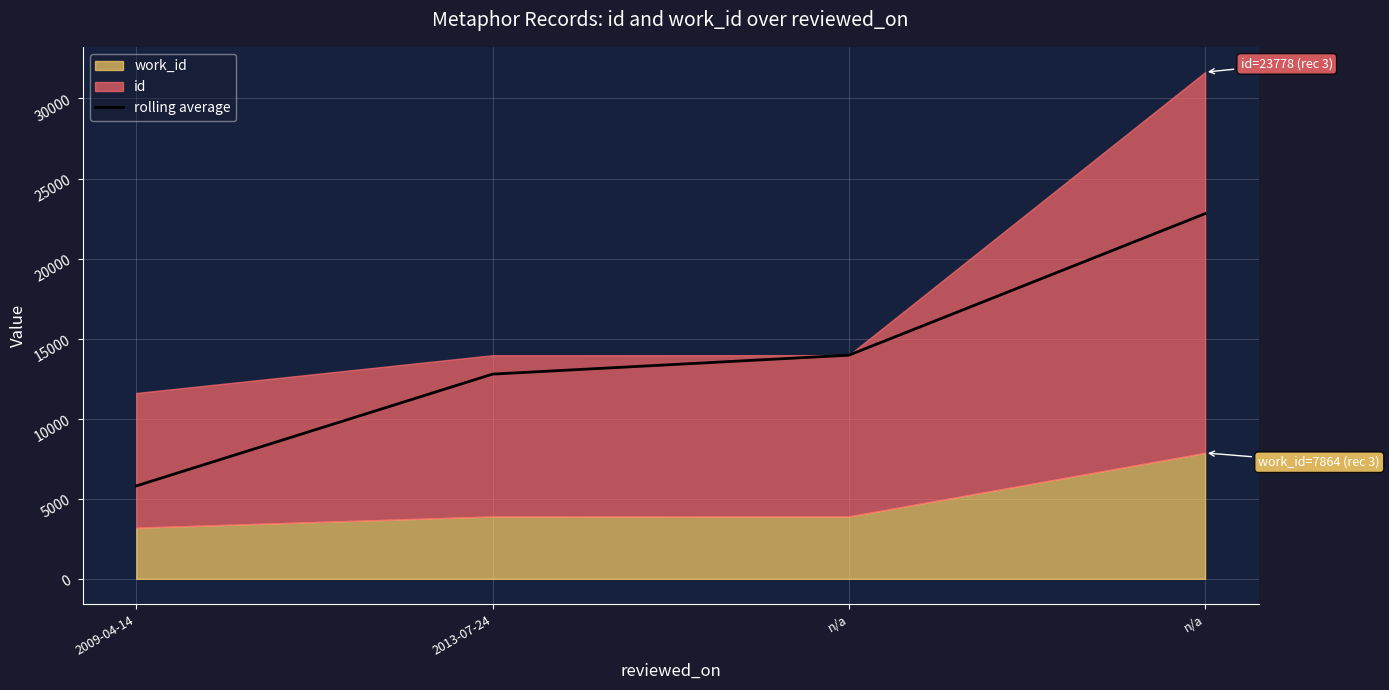

What is the label of the 4th point from the right?

2009-04-14